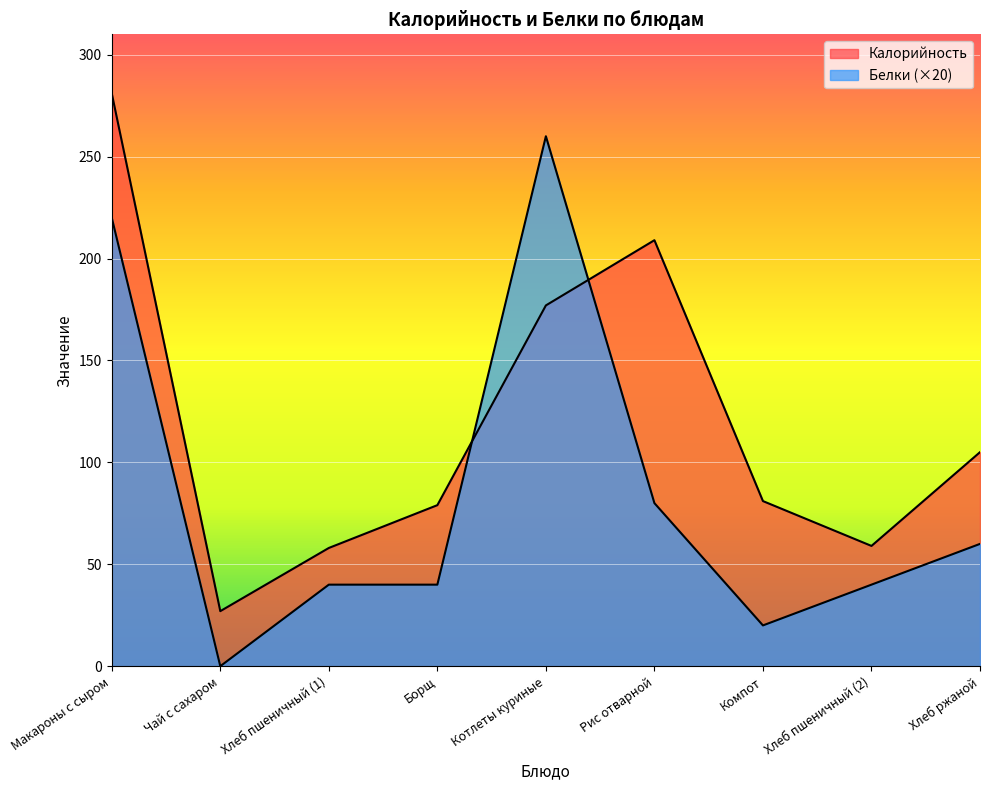

What is the label of the 2nd point from the right?

Хлеб пшеничный (2)